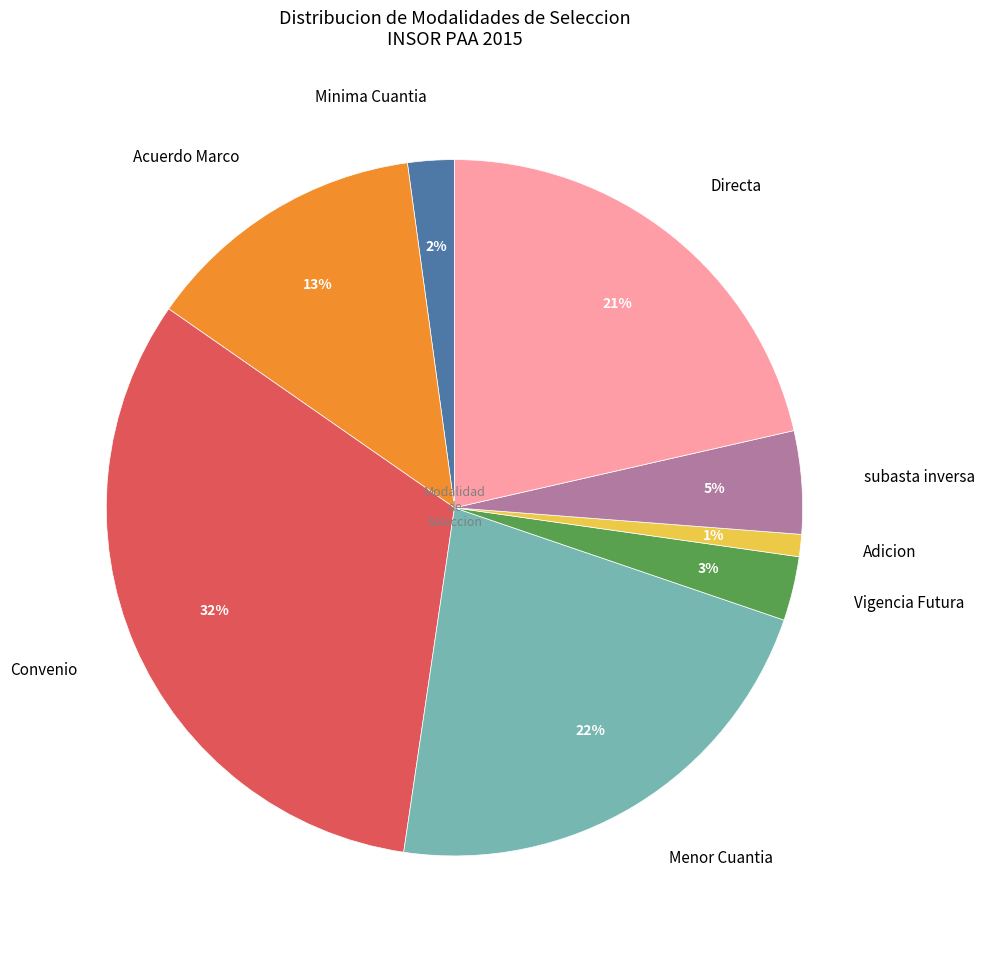

Rank the categories by value from highest to lowest.

Convenio, Menor Cuantia, Directa, Acuerdo Marco, subasta inversa, Vigencia Futura, Minima Cuantia, Adicion